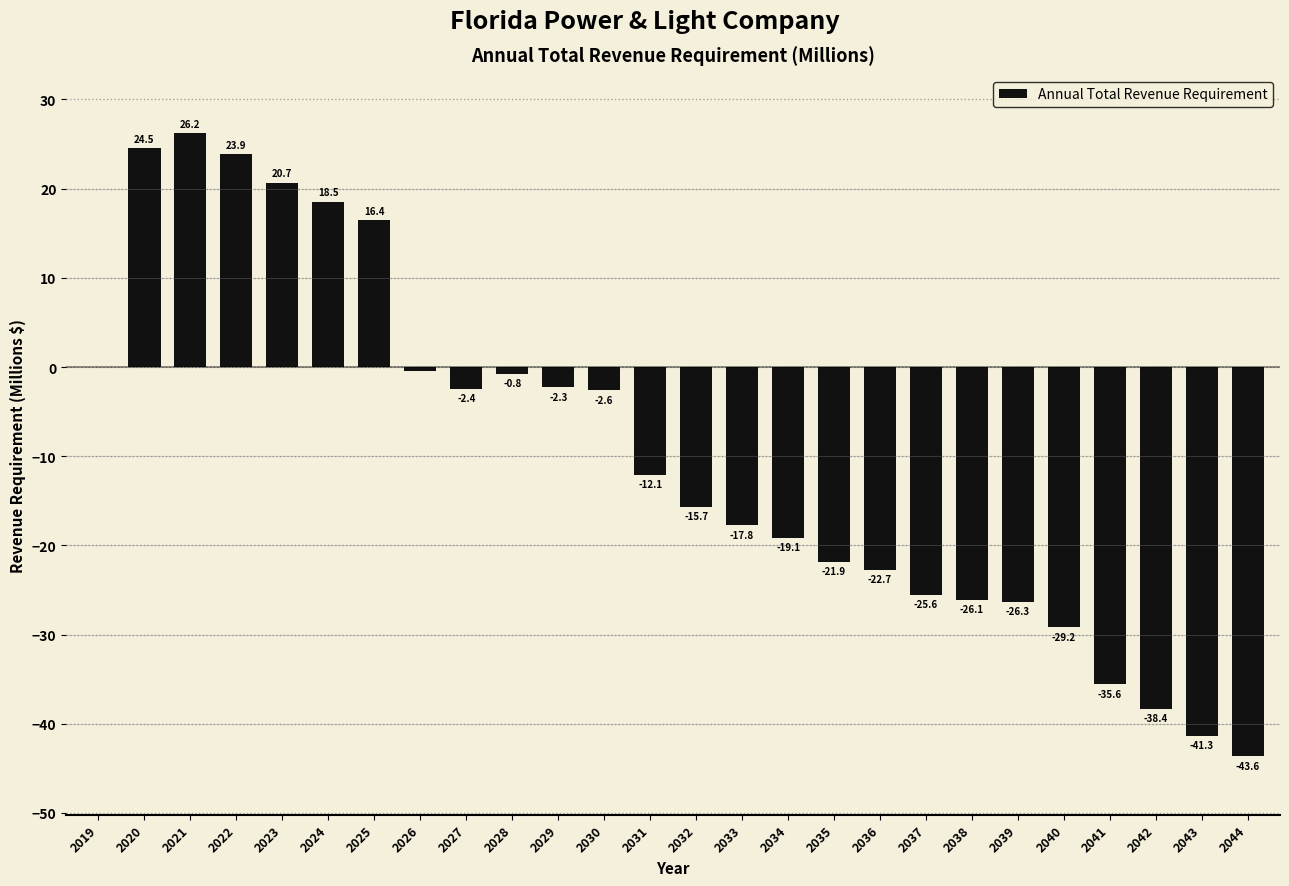

True or false: the data shows 24.5 at 2020.

True